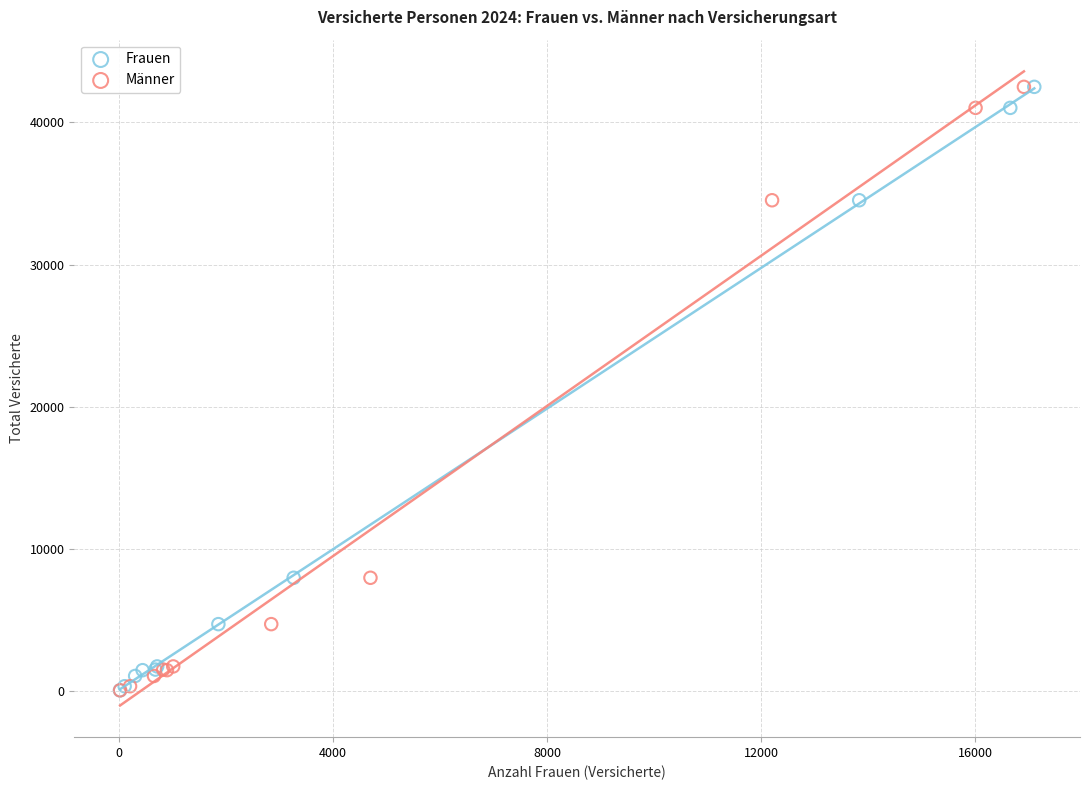

What are all the series names shown in the legend?

Frauen, Männer